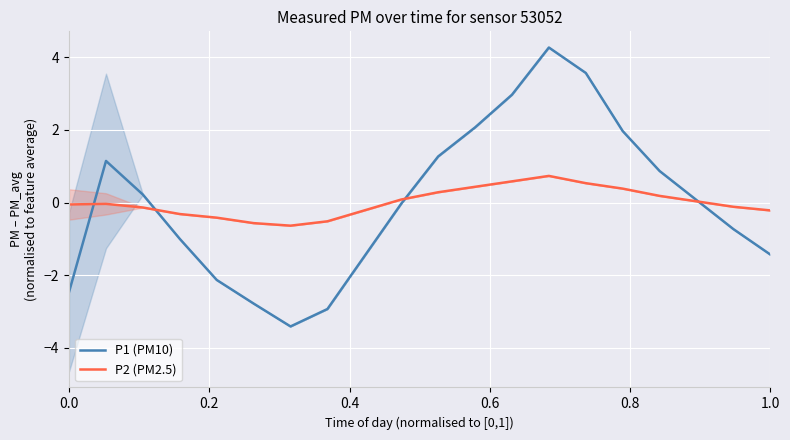

What is the highest value of the P2 (PM2.5) series?

0.7